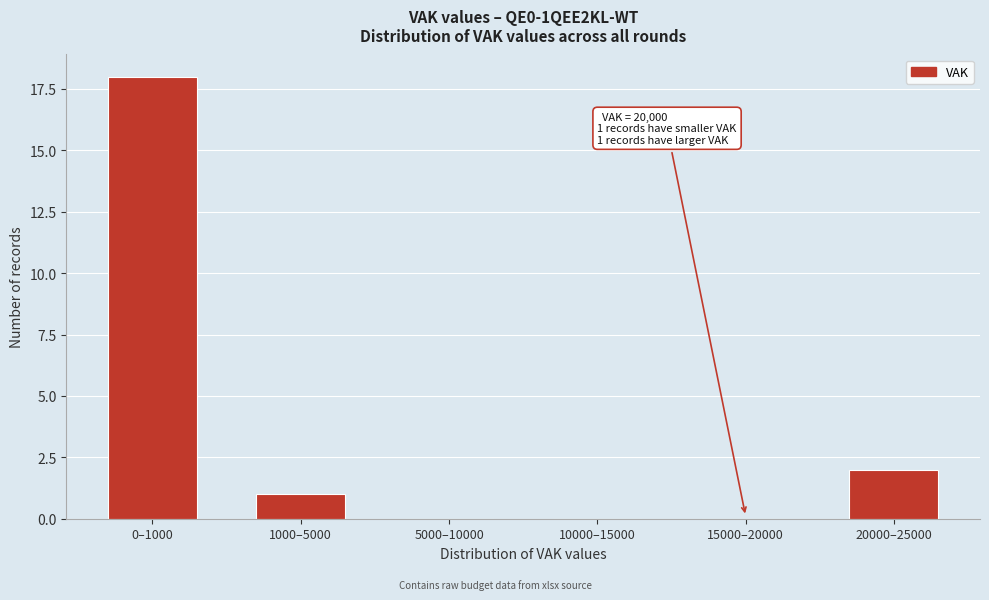

Reading left to right, list all the values displayed in this chart.

0–1000=18	1000–5000=1	5000–10000=0	10000–15000=0	15000–20000=0	20000–25000=2